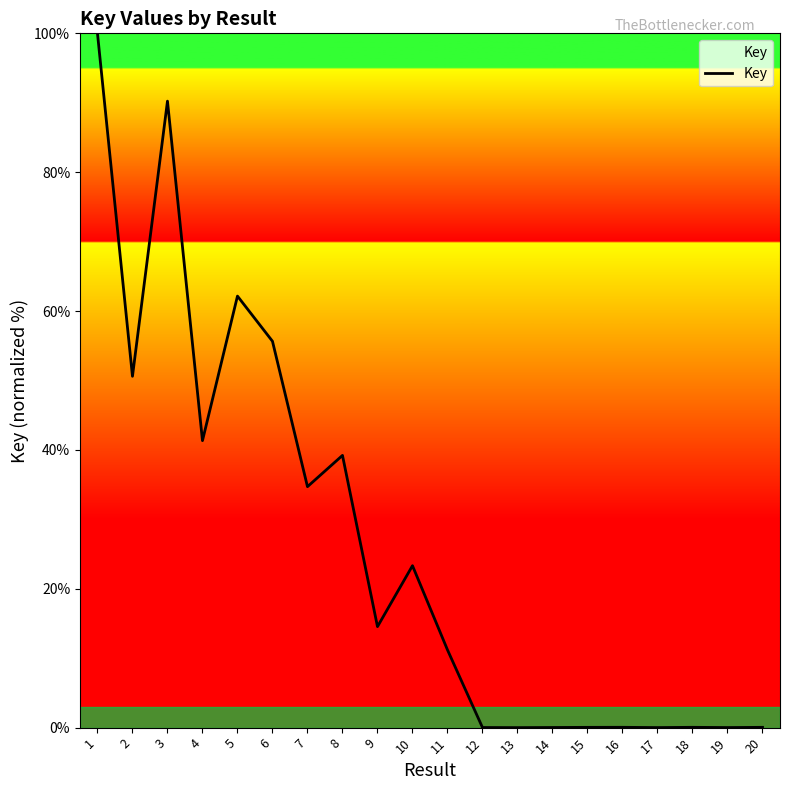

At which label is the value closest to 50?

2